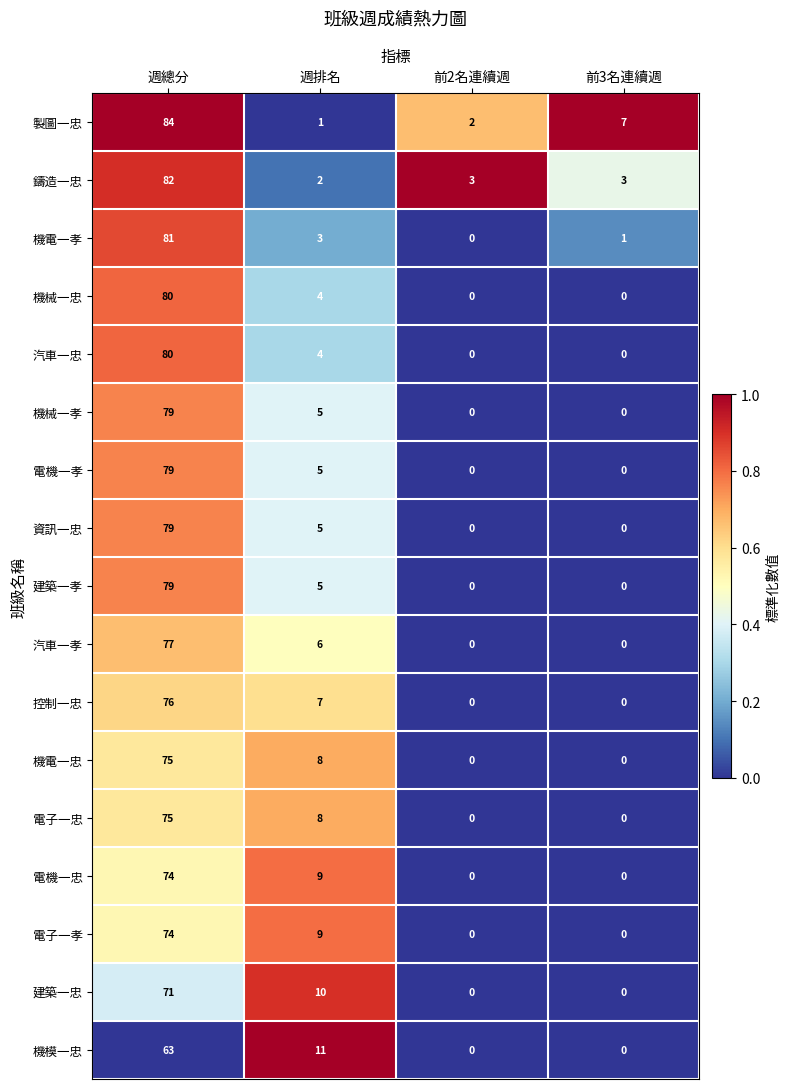

Which series has the largest total across all categories?

製圖一忠